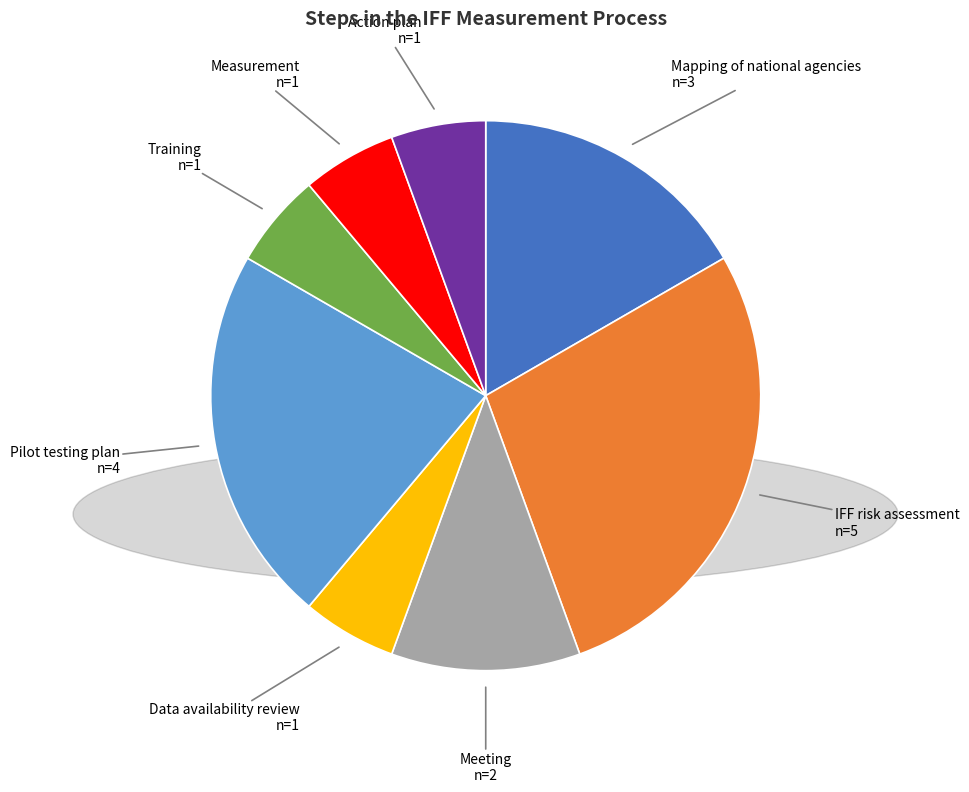

Which category has the biggest portion of the pie?

IFF risk assessment